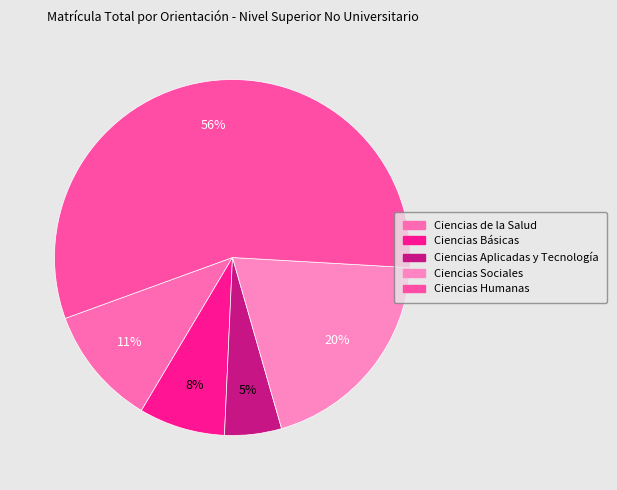

How many slices are in this pie chart?

5